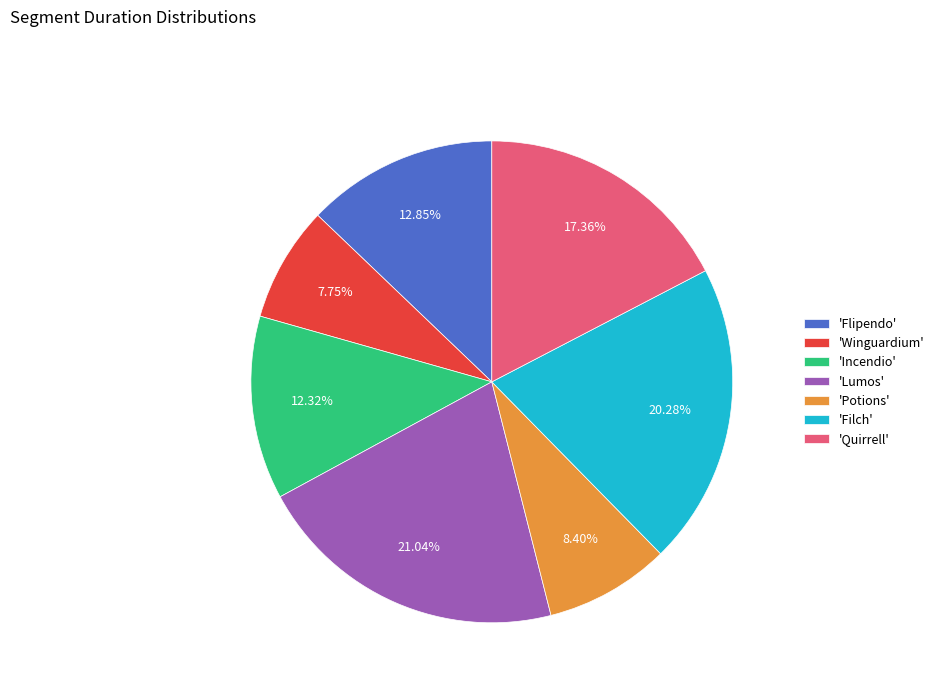

To the nearest percent, what is the difference between the largest and smallest slice percentages?

13%